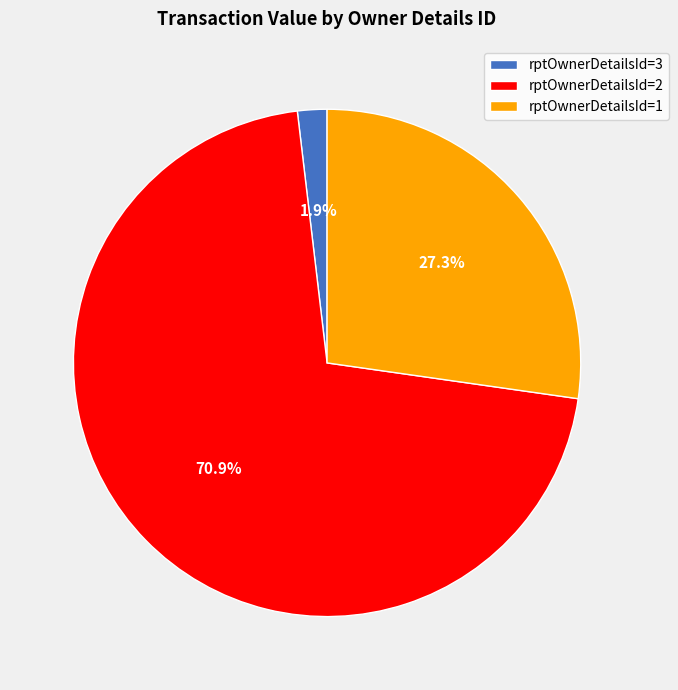

Combined, what portion of the pie is rptOwnerDetailsId=2 and rptOwnerDetailsId=1?

98.1%